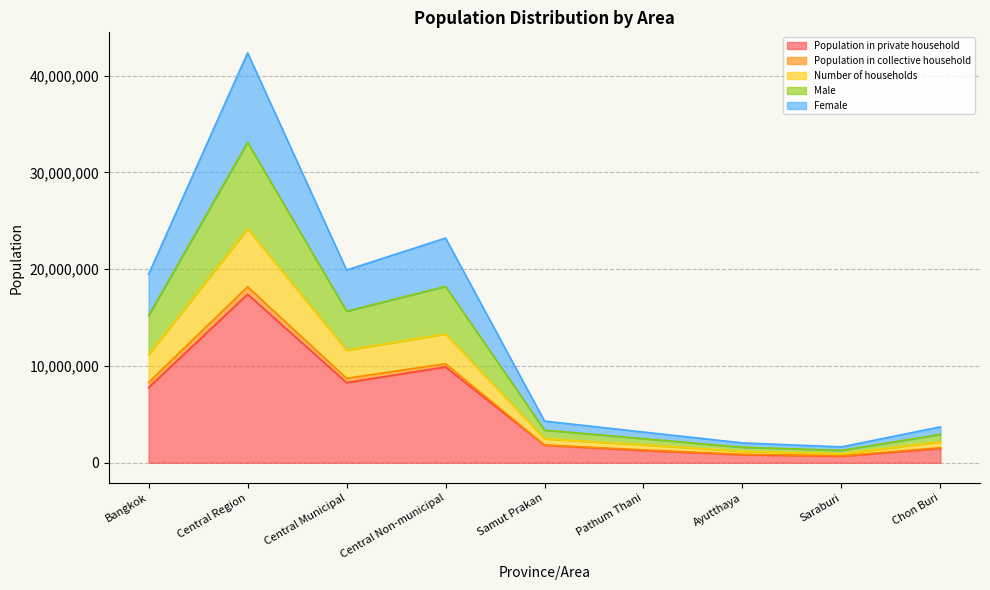

At which category is the sum across all series the highest?

Central Region